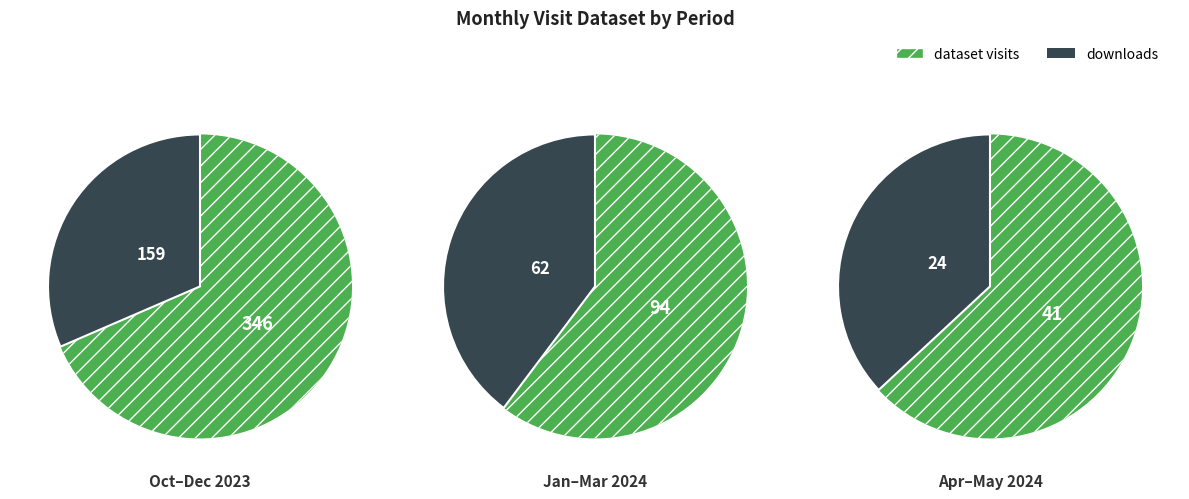

The 2024-04 slice represents 1% of the pie. True or false?

False